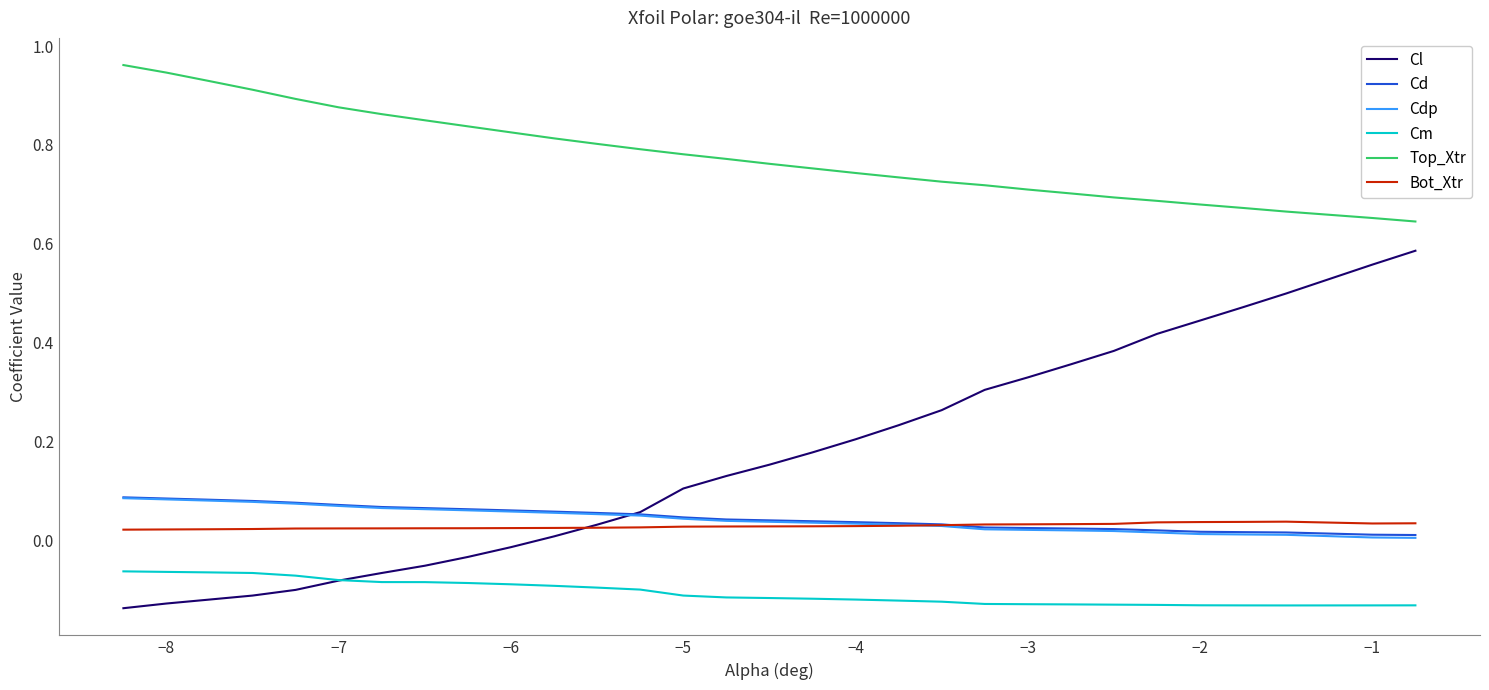

Which series has the largest total across all categories?

Top_Xtr